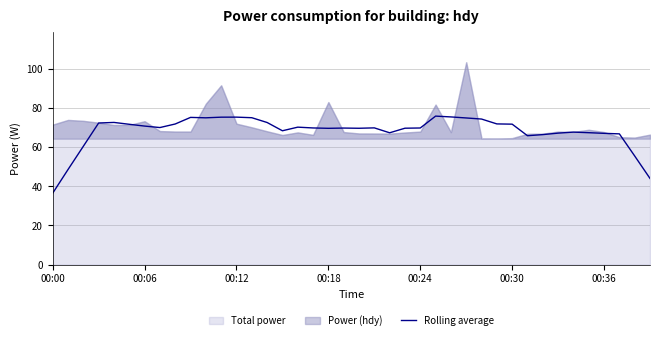

True or false: there are more than 2 points higher than both neighbors.

True